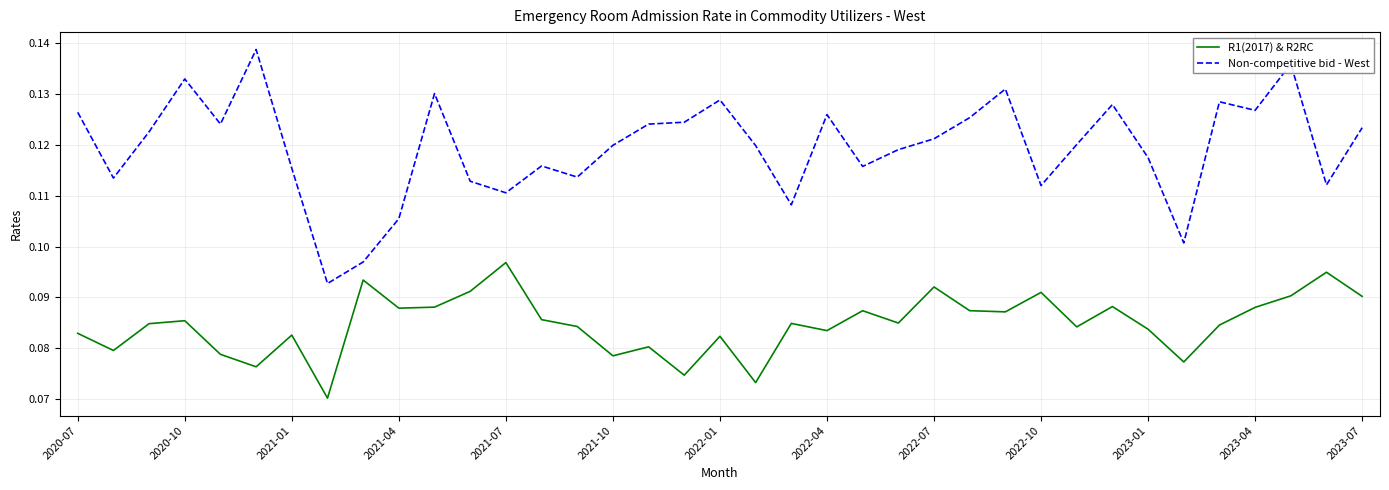

What are all the series names shown in the legend?

R1(2017) & R2RC, Non-competitive bid - West